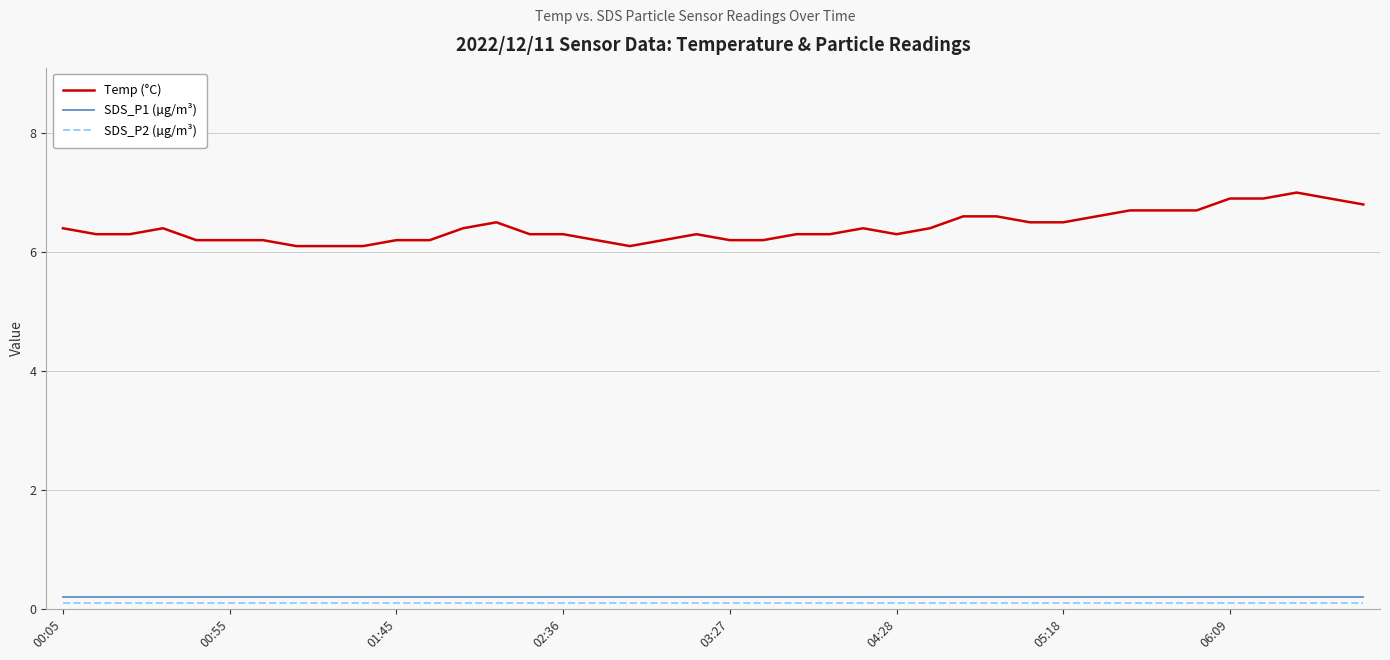

Which series has the widest spread of values?

Temp (°C)